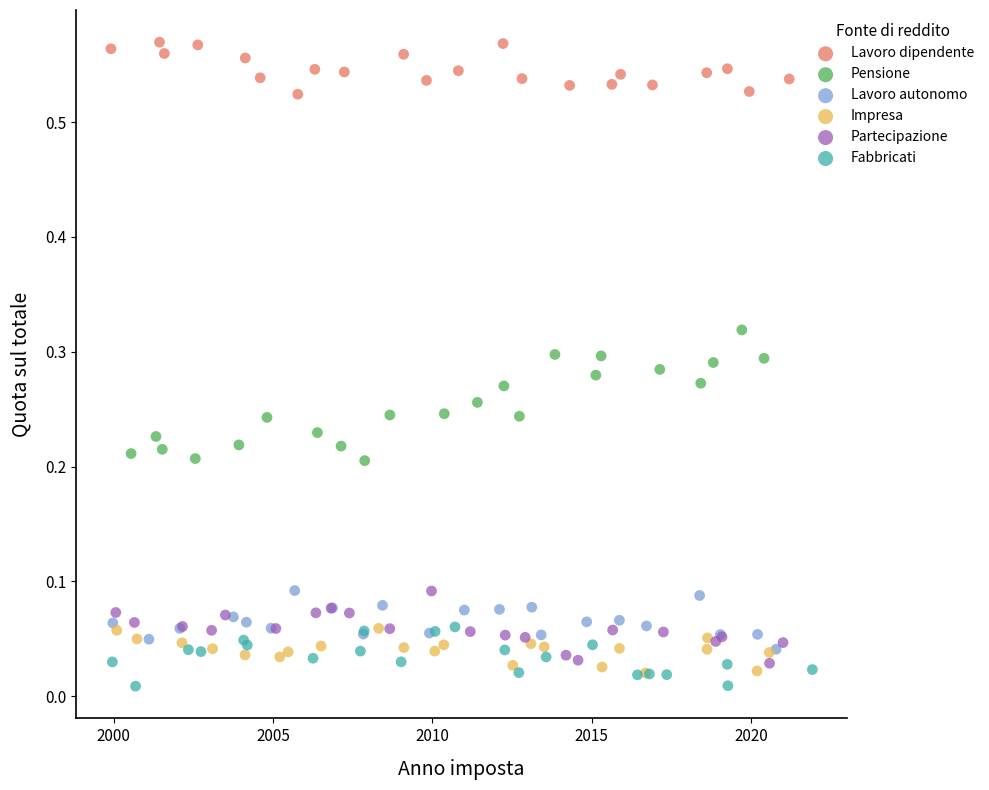

Which series has the largest Y range (max minus min)?

Pensione